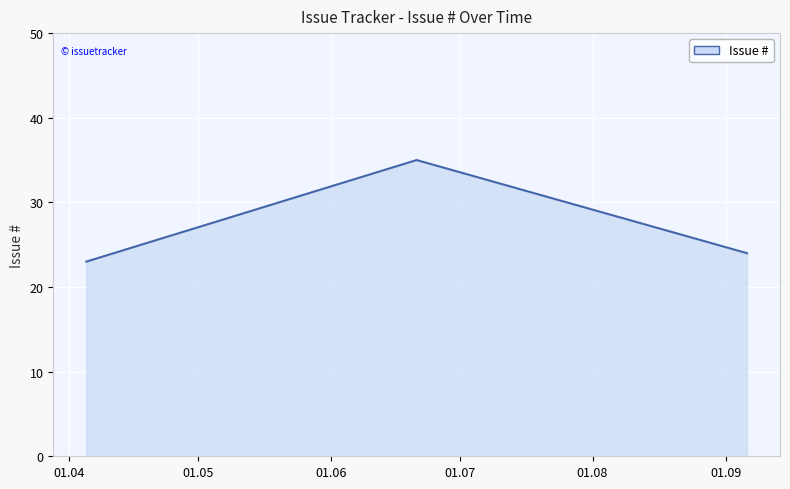

What is the average value?

27